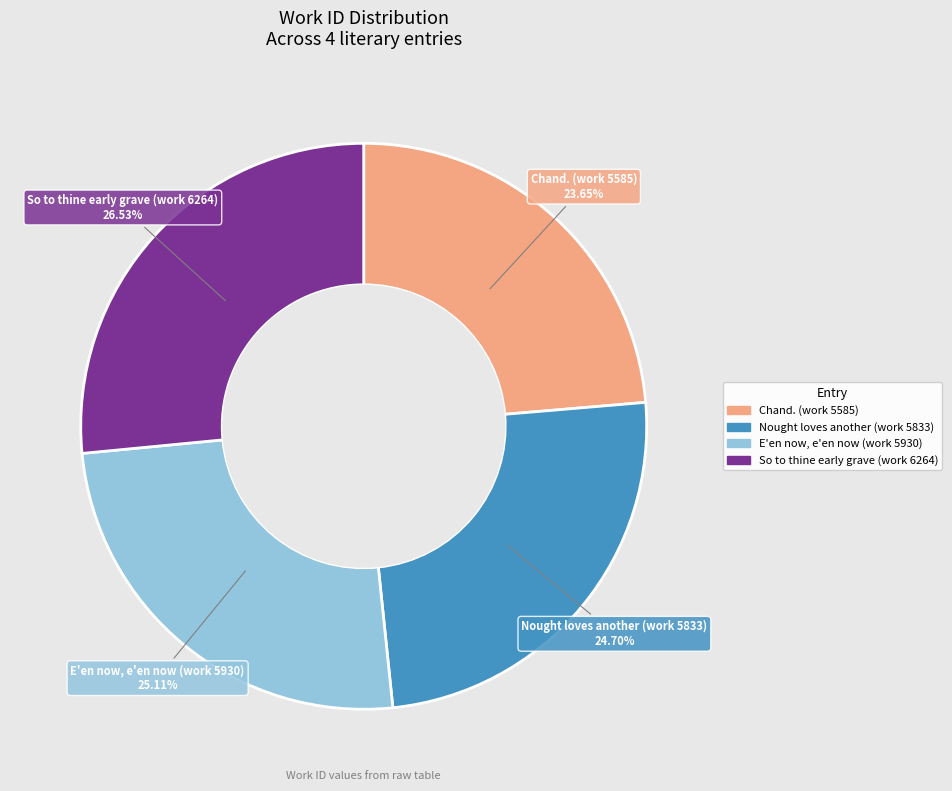

To the nearest percent, what percentage of the pie is Nought loves another (work 5833)?

25%